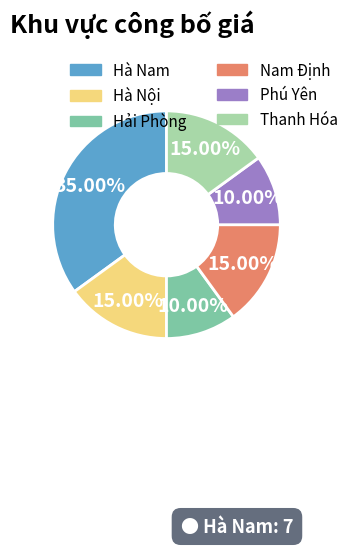

What is the ratio of the value at Nam Định to the value at Thanh Hóa?

1.0